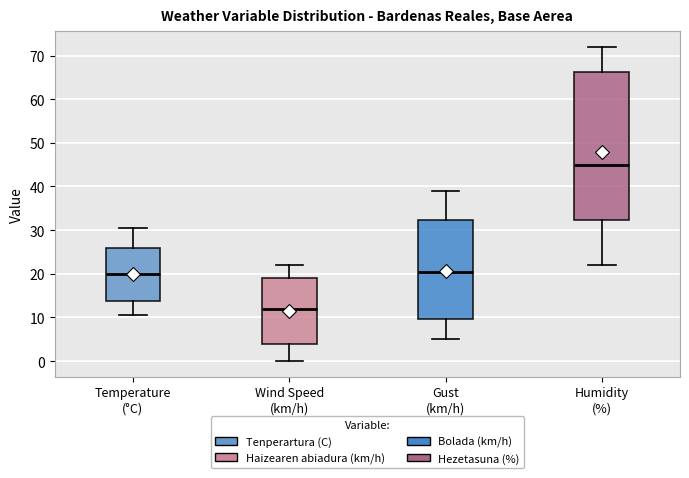

Which box has the highest median line?

Humidity (%)